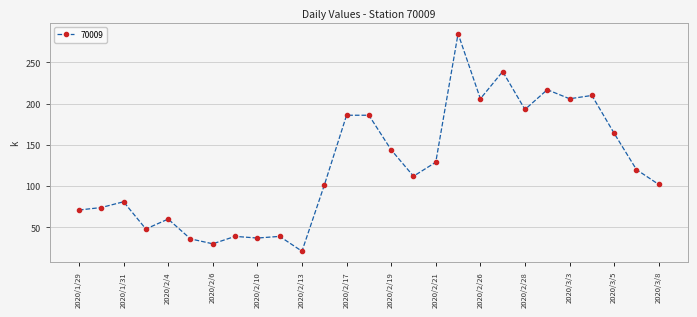

What is the difference between the second highest and minimum values?

218